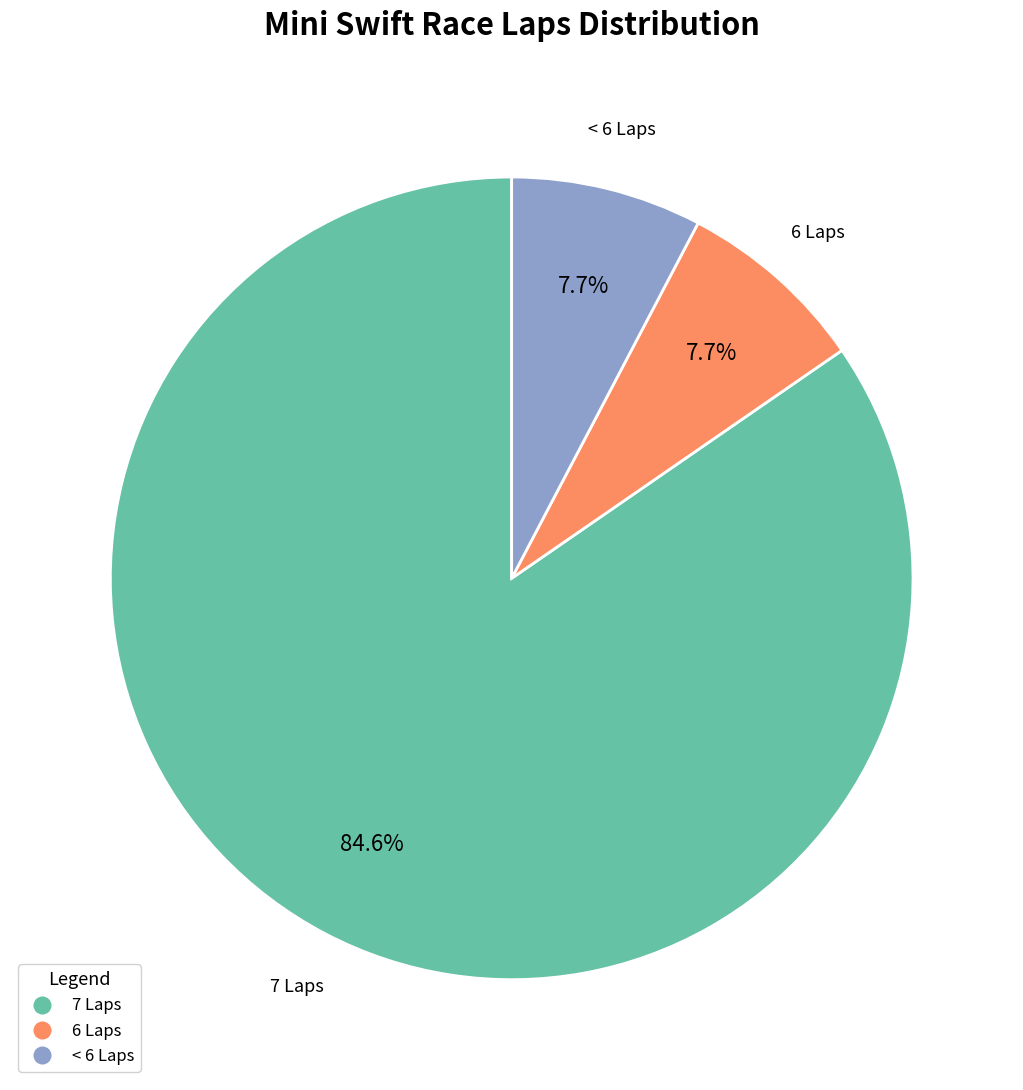

Is there a majority slice in this chart?

Yes